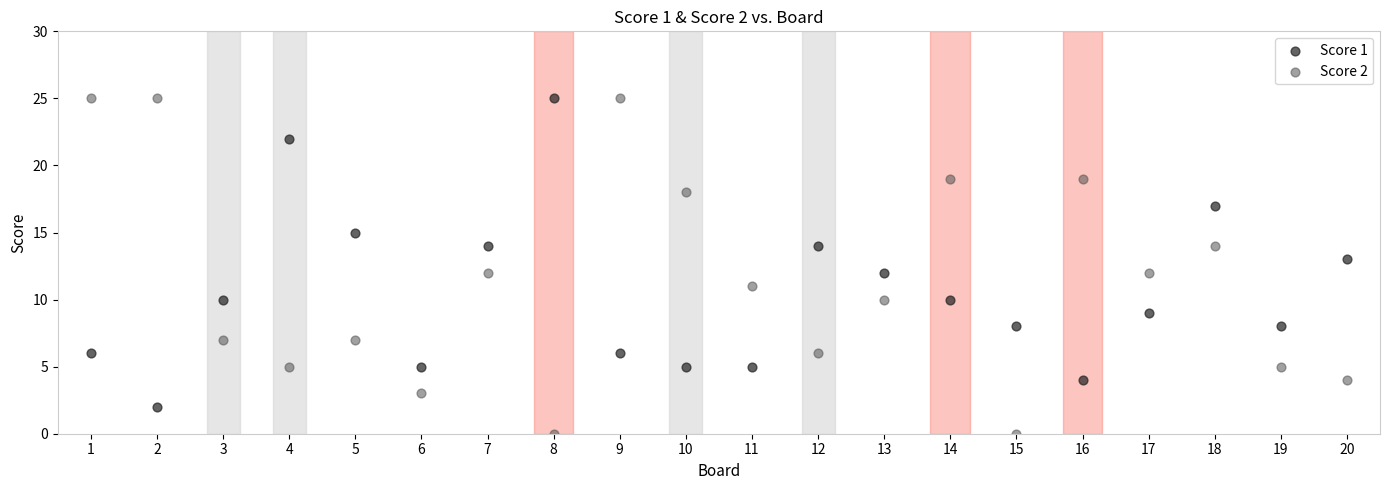

Across all data points, what is the range of X values (max minus min)?

19